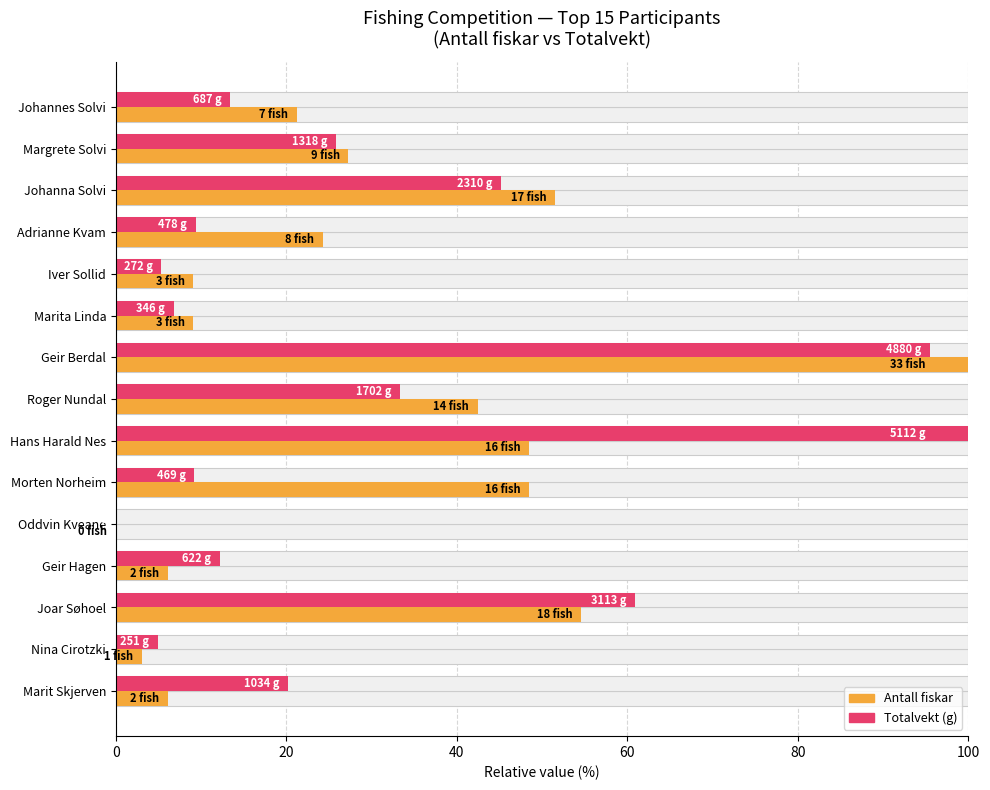

What is the difference between the maximum and minimum values in the Antall fiskar series?

100.0